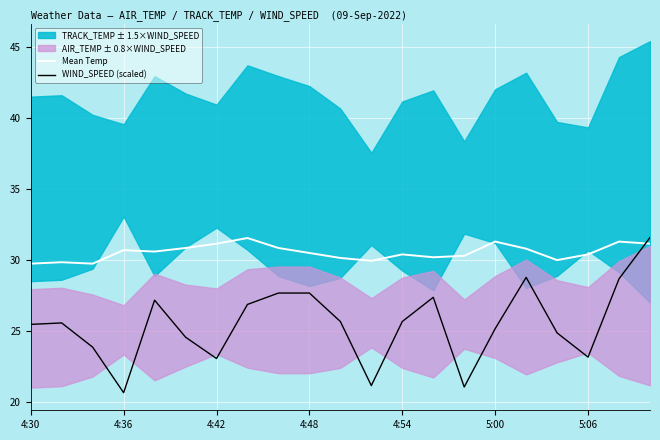

At which label does Mean Temp first exceed 30?

4:36